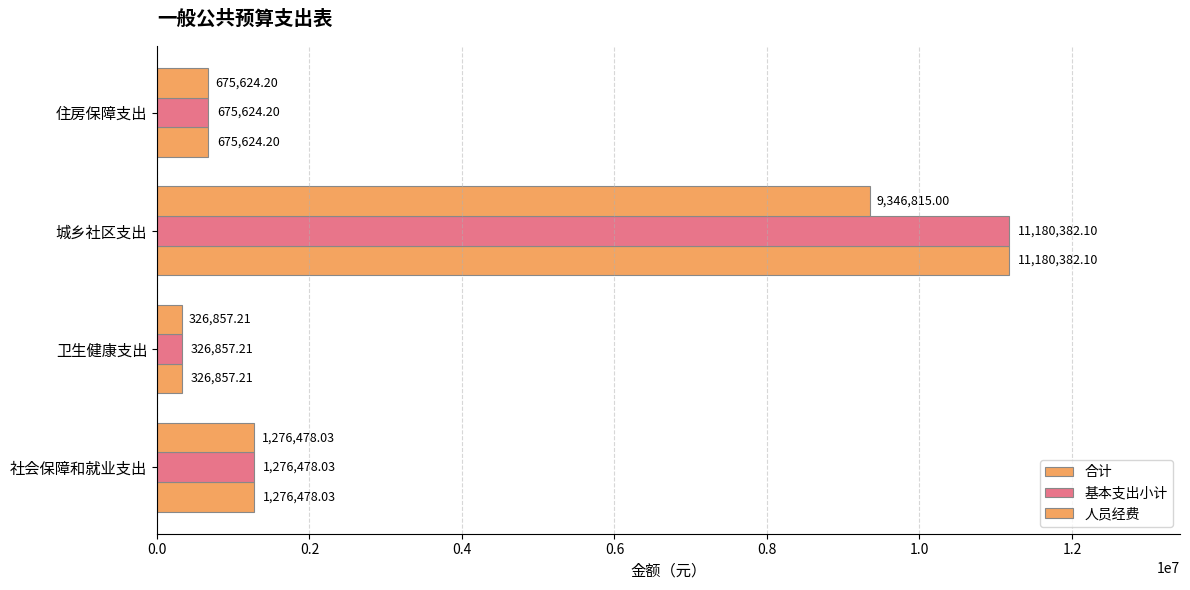

How many values in the 人员经费 series are below 1276478?

2